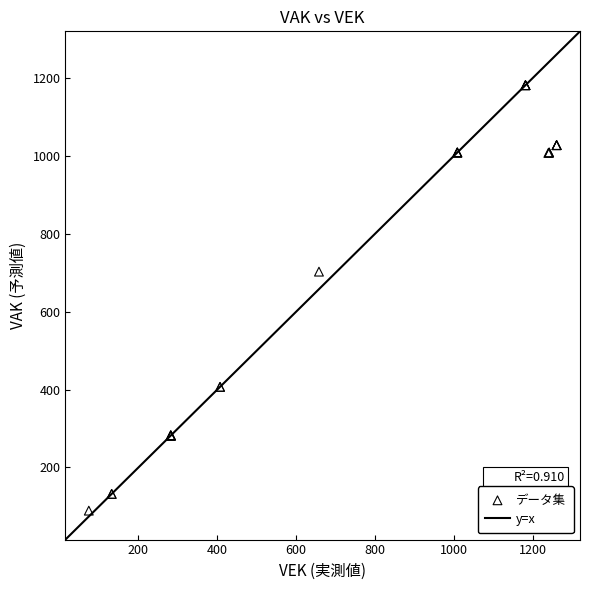

What Y value in the scatter plot is closest to 635?

703